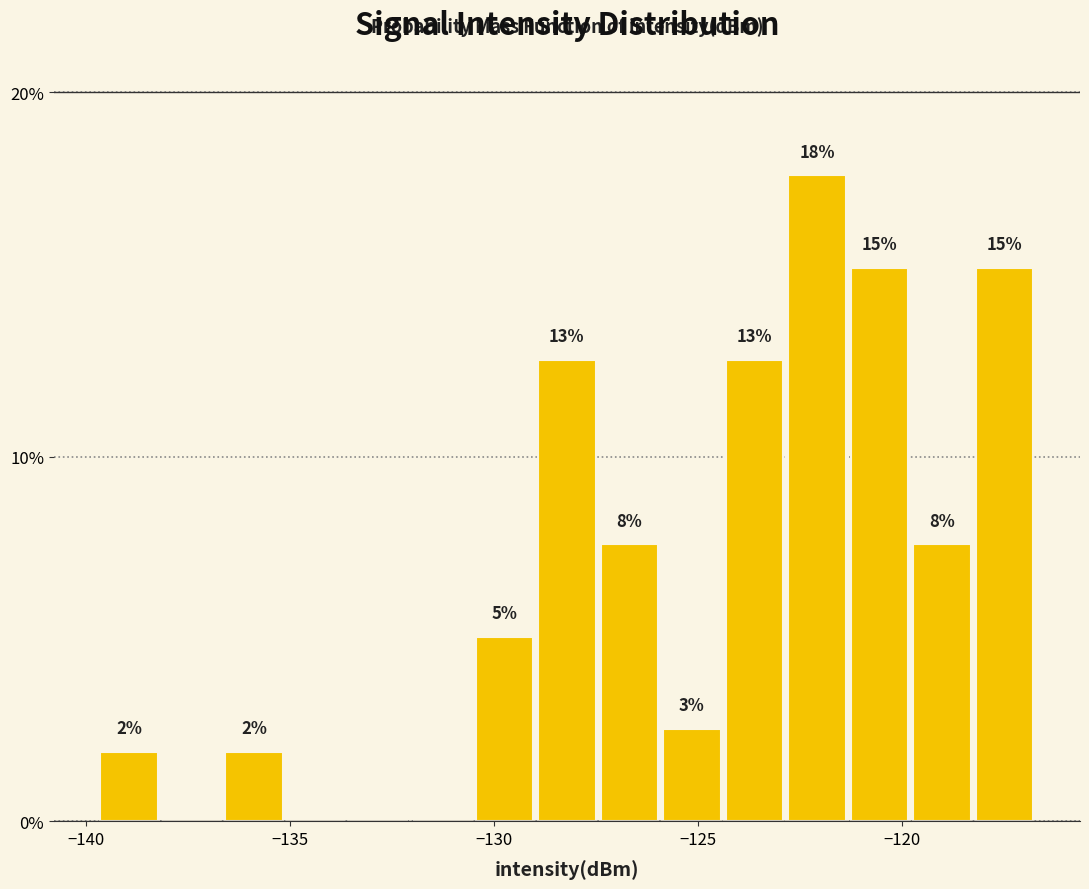

Around what value on the x-axis is the tallest bar? Give the approximate position of its centre, as read against the axis.

-122.0